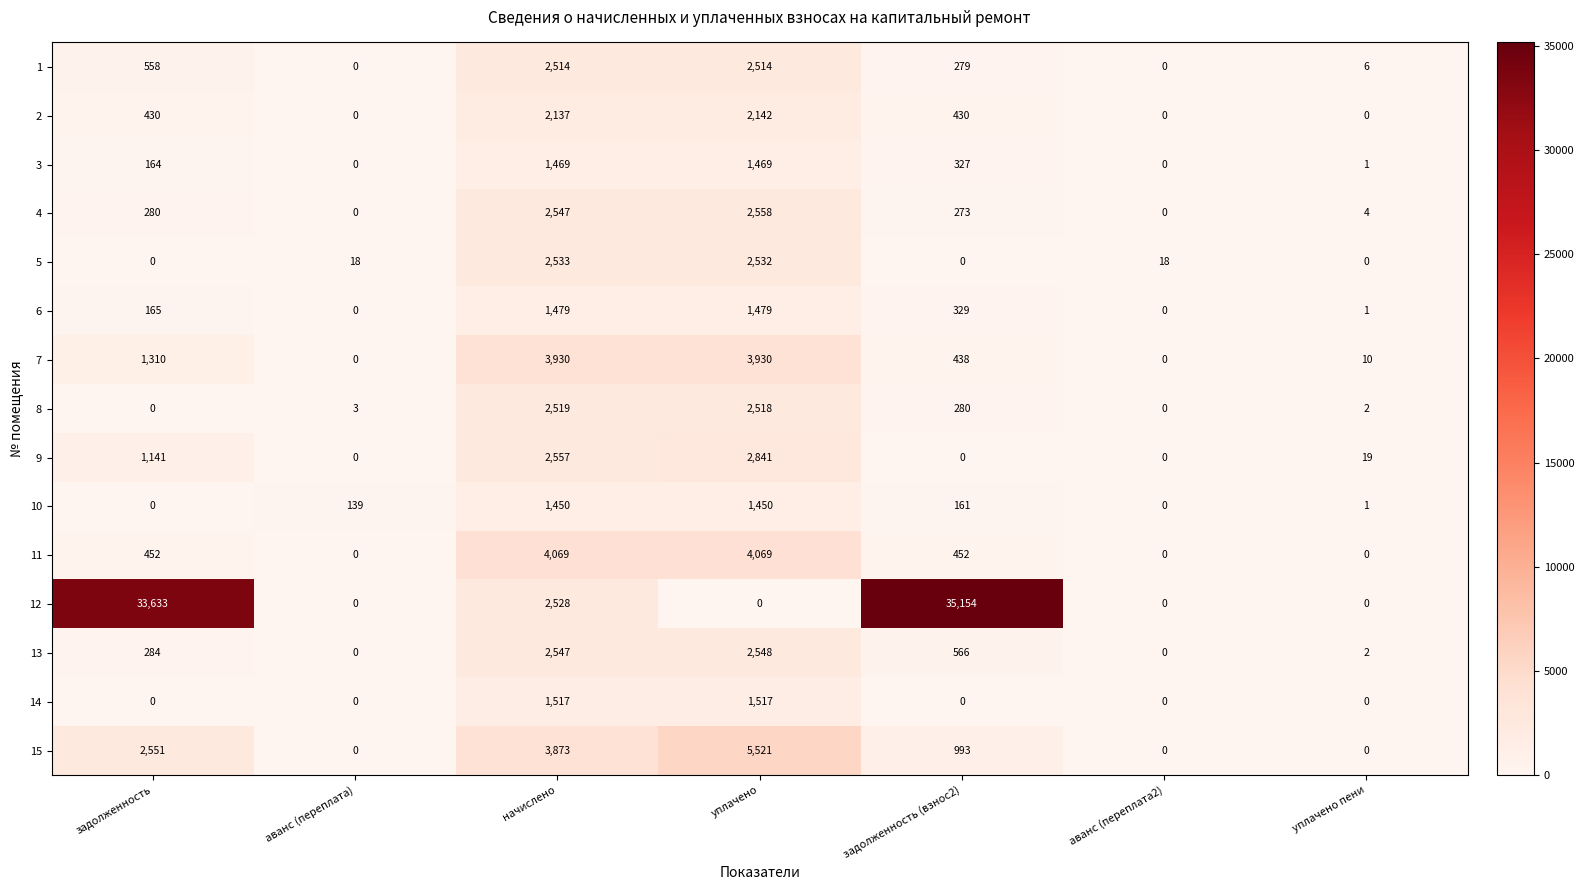

What is the difference between the 4 values at начислено and уплачено пени?

2543